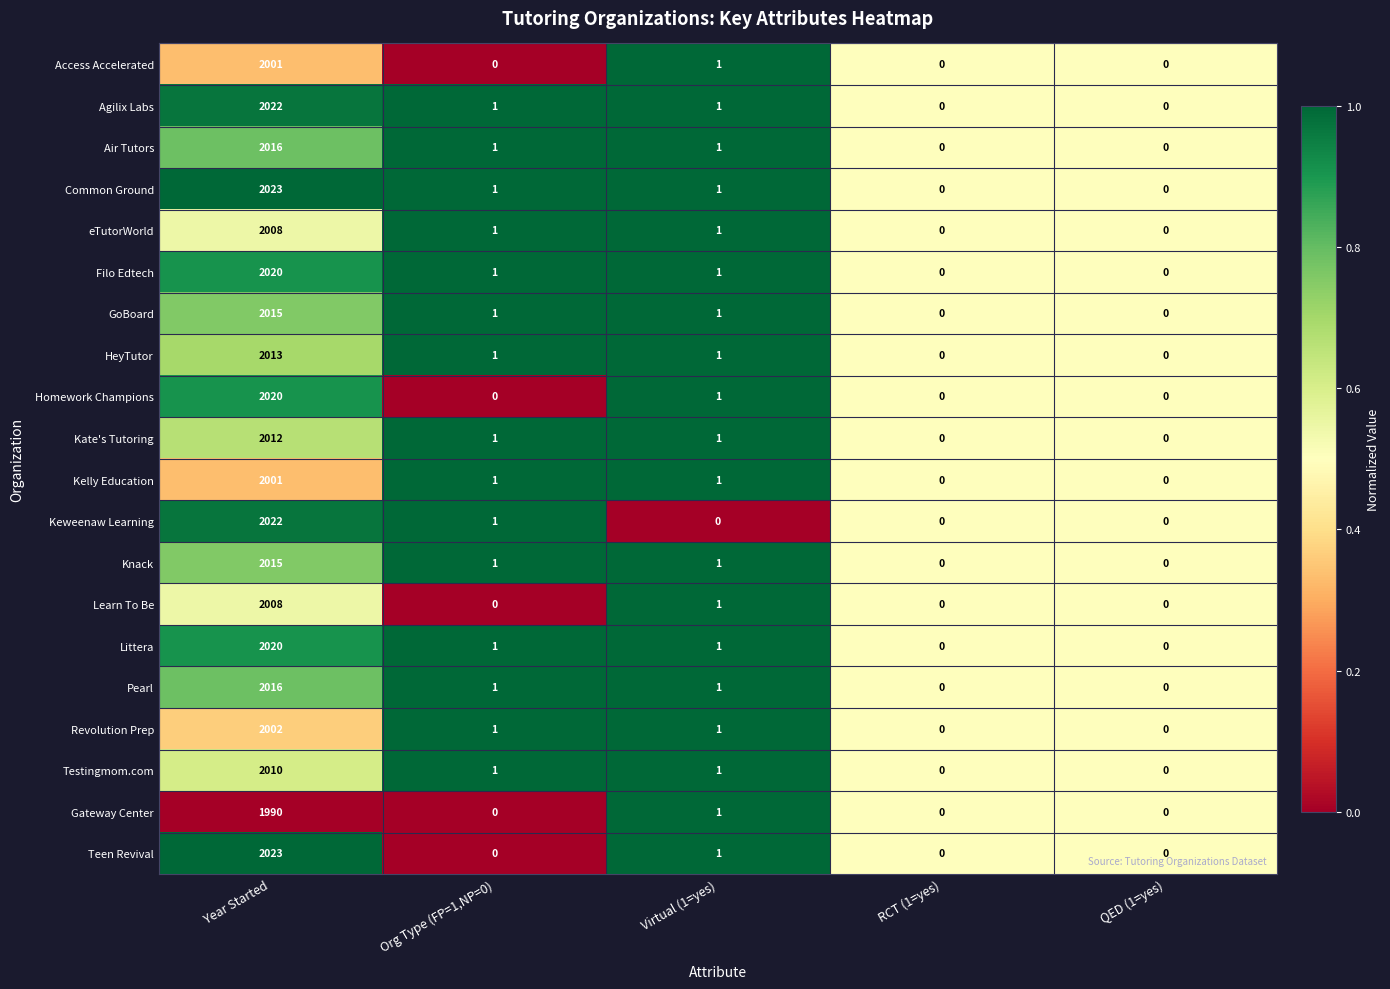

The Pearl series shows 0 at QED (1=yes). True or false?

True